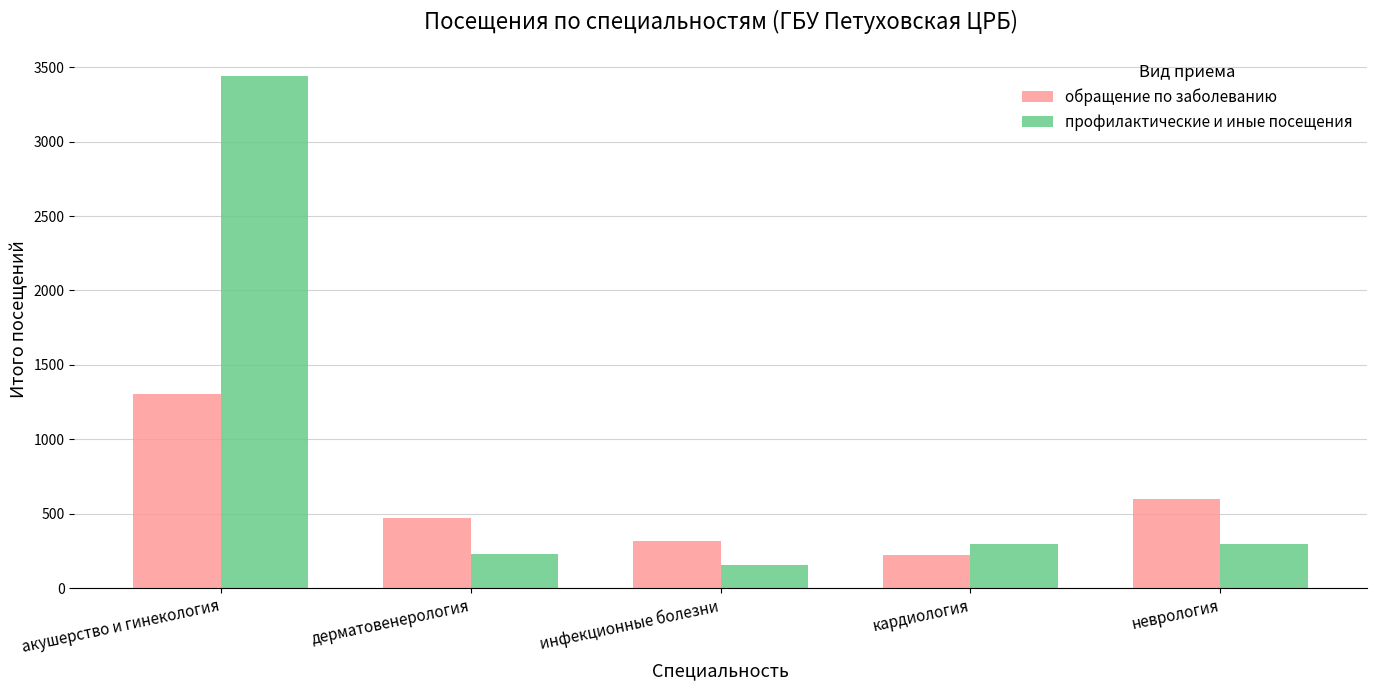

What is the difference between the highest and lowest values at неврология?

303